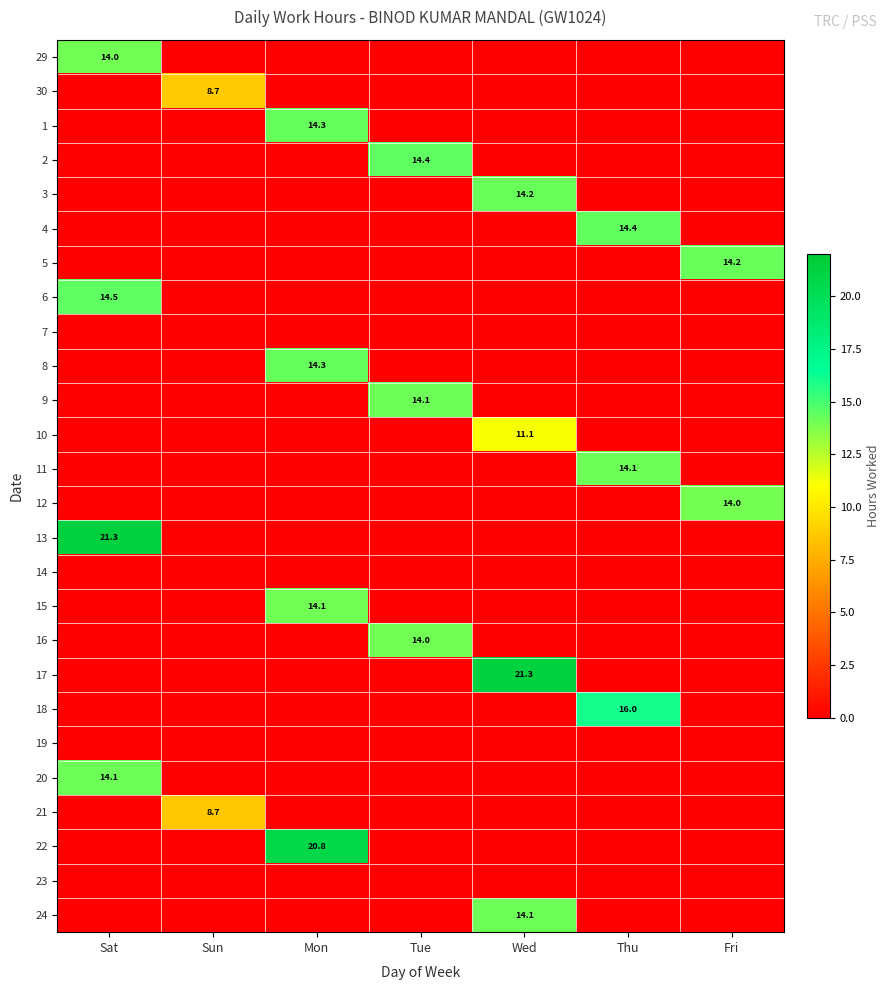

Is it true that 21 equals 4.2 at Sun?

False